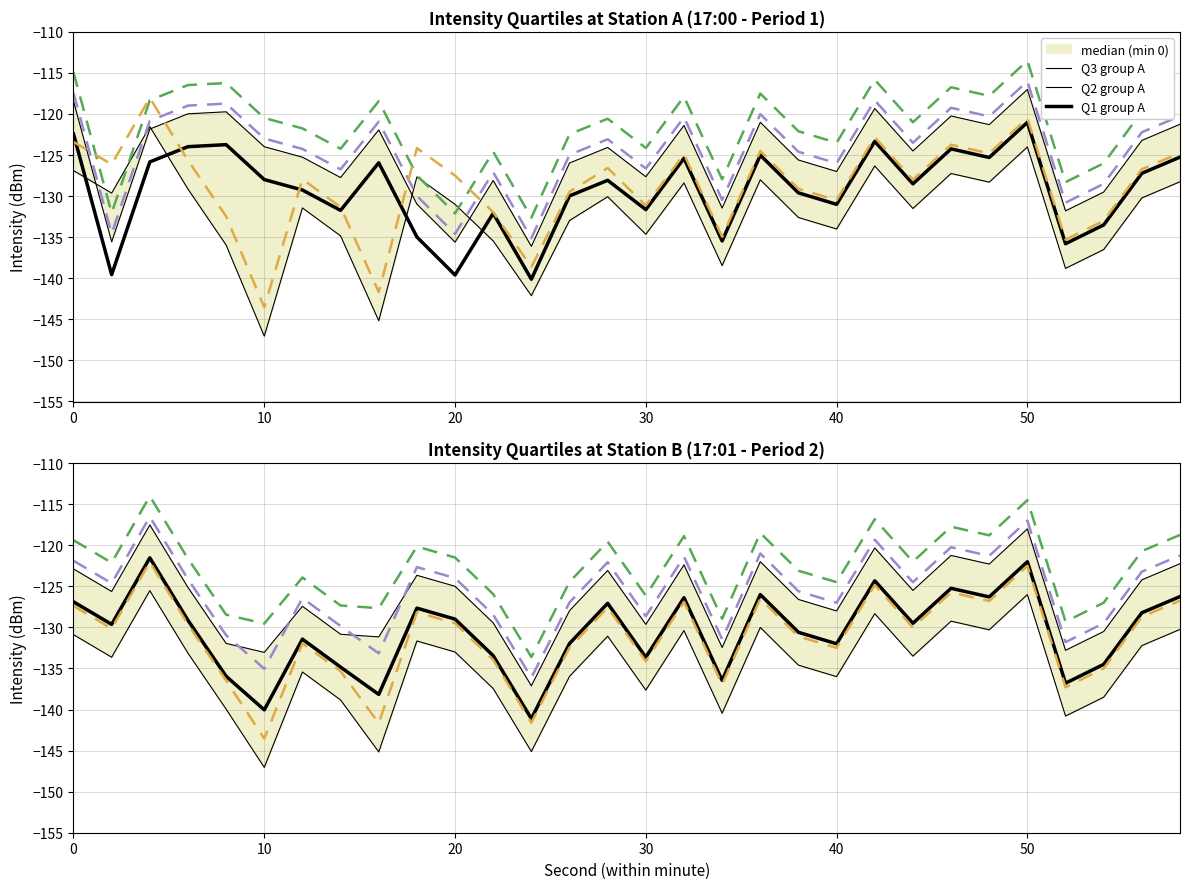

Which category has the highest value across all series?

50